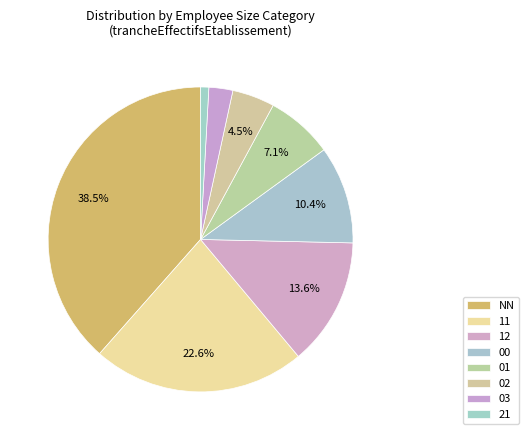

Is 03 the majority of the pie?

No